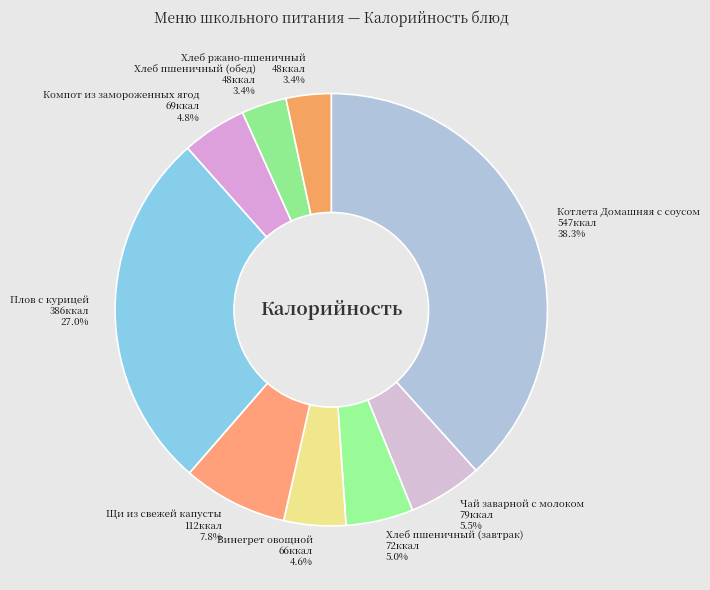

Which has a higher value, Винегрет овощной or Хлеб ржано-пшеничный?

Винегрет овощной